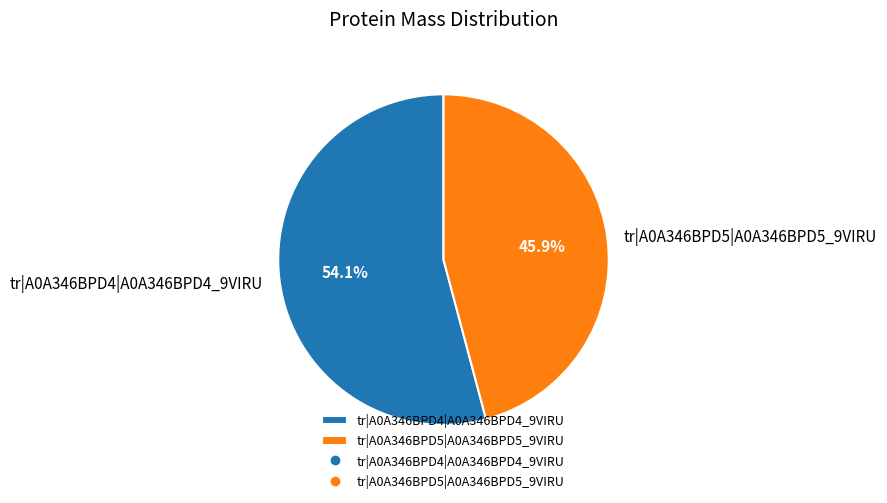

What is the ratio of the value at tr|A0A346BPD5|A0A346BPD5_9VIRU to the value at tr|A0A346BPD4|A0A346BPD4_9VIRU?

0.8